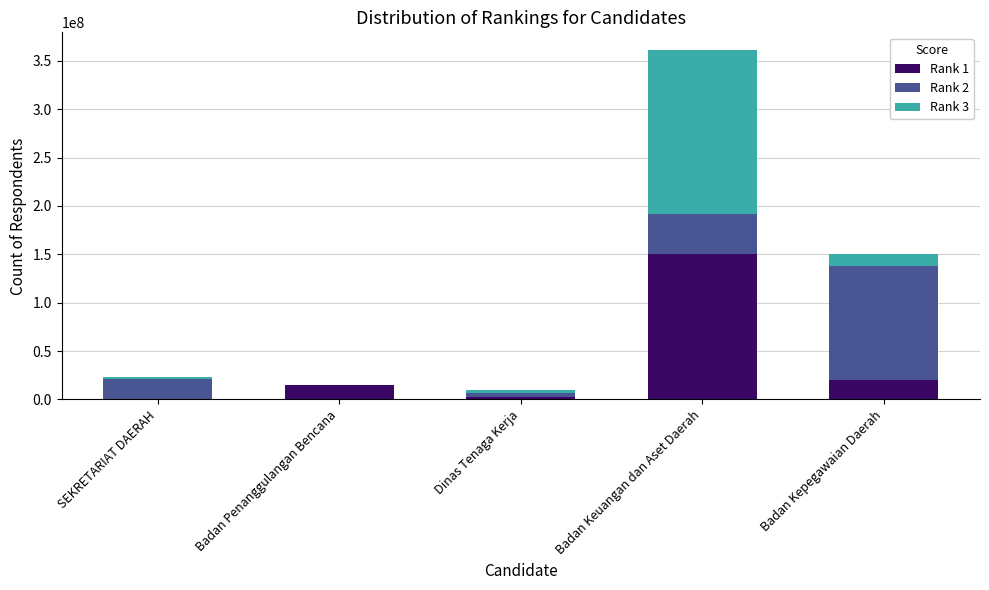

Which category has the highest value in the Rank 1 series?

Badan Keuangan dan Aset Daerah